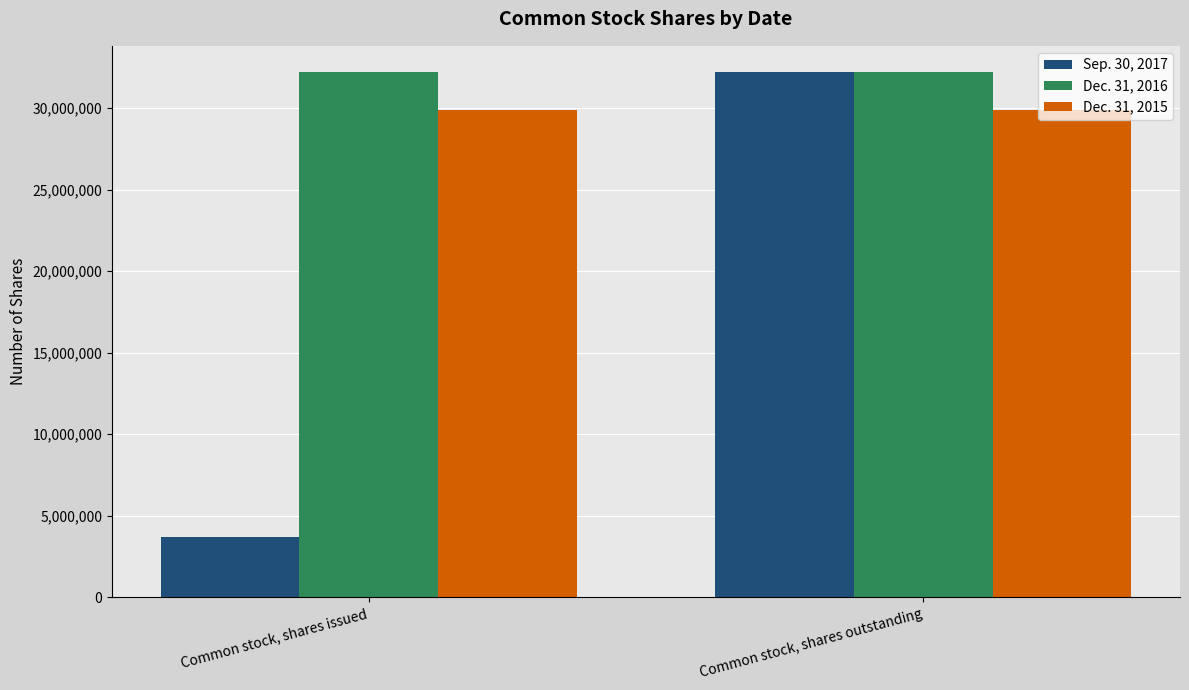

Which series changed the most between Common stock, shares issued and Common stock, shares outstanding?

Sep. 30, 2017